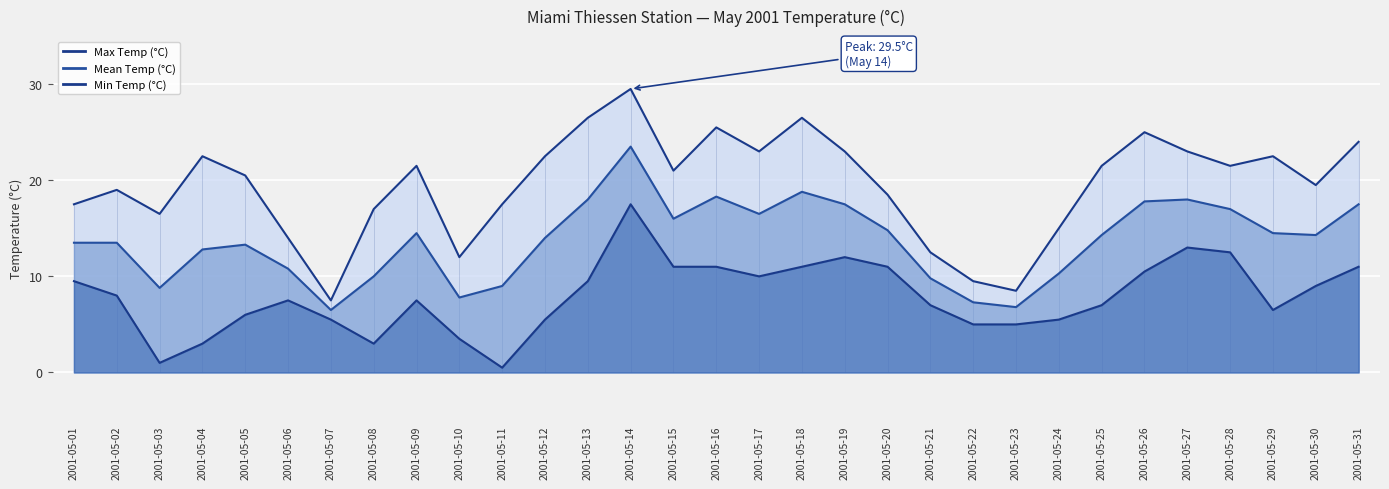

What is the sum of the Min Temp (°C) values at 2001-05-31 and 2001-05-25?

18.0